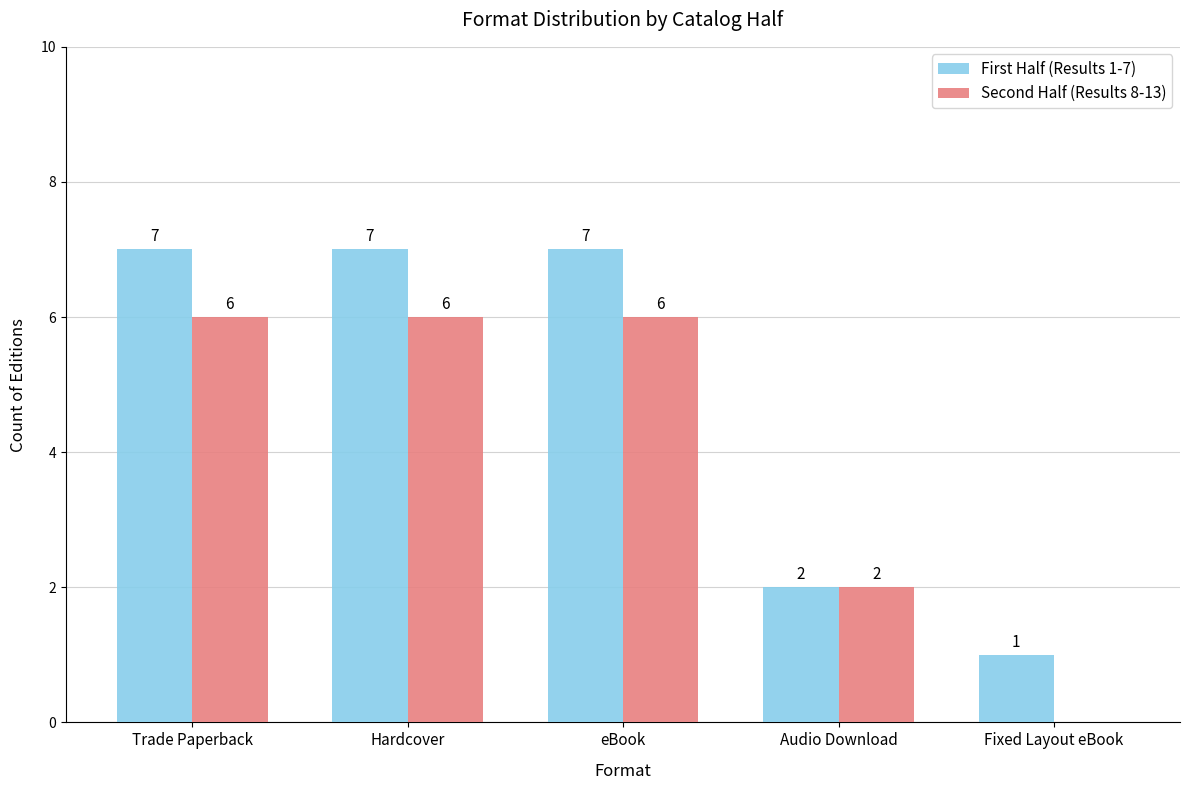

Are the bars grouped side by side (vs. stacked)?

Yes